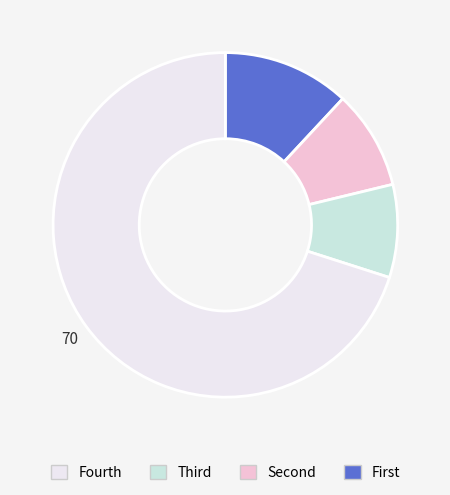

Does any single category account for the majority?

Yes